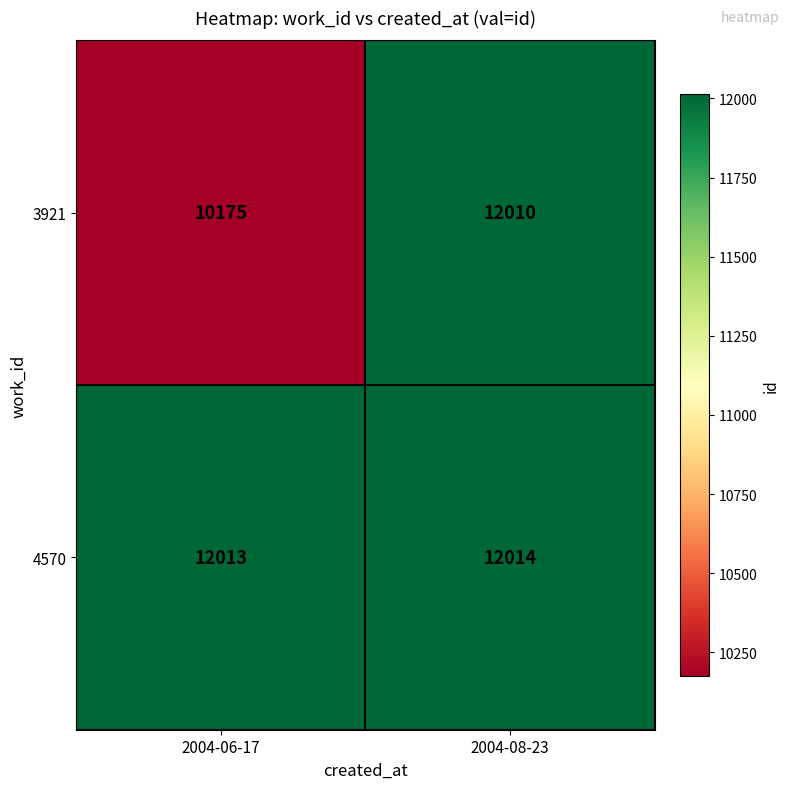

Between 2004-06-17 and 2004-08-23, which series saw the biggest shift?

3921